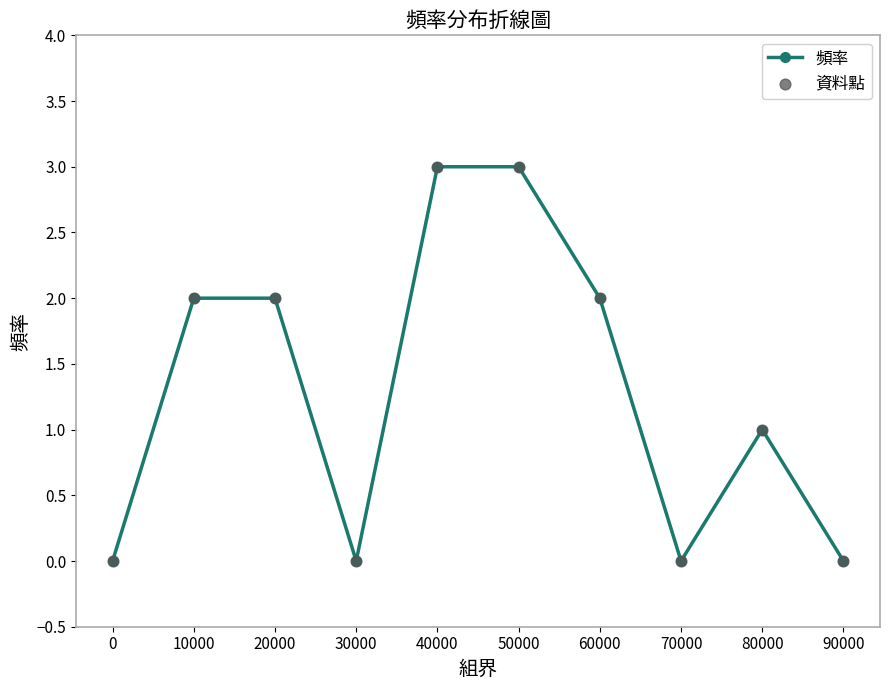

What is the sum of all values?

13